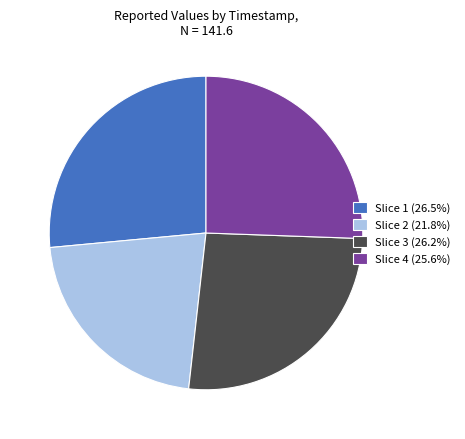

Is there any slice that represents more than half of the pie?

No